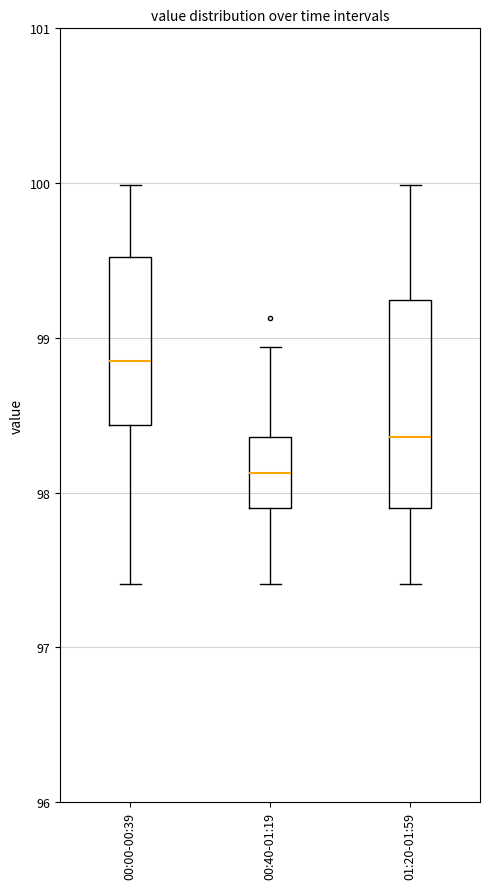

Where does the lower whisker of the box for 00:00-00:39 end on the y-axis? The values are not printed on the chart, so give them approximately, as read against the axis.

97.4